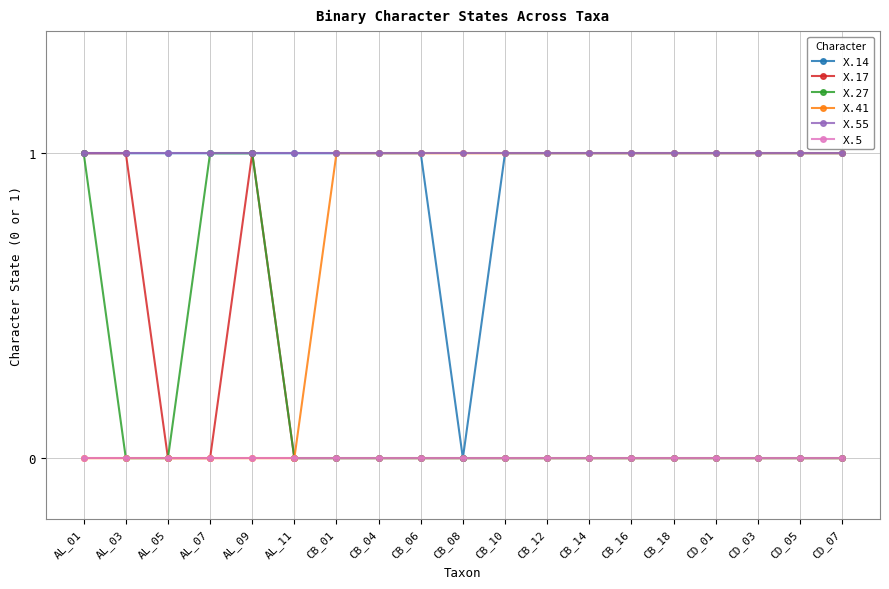

True or false: X.5 and X.55 intersect in this chart.

False